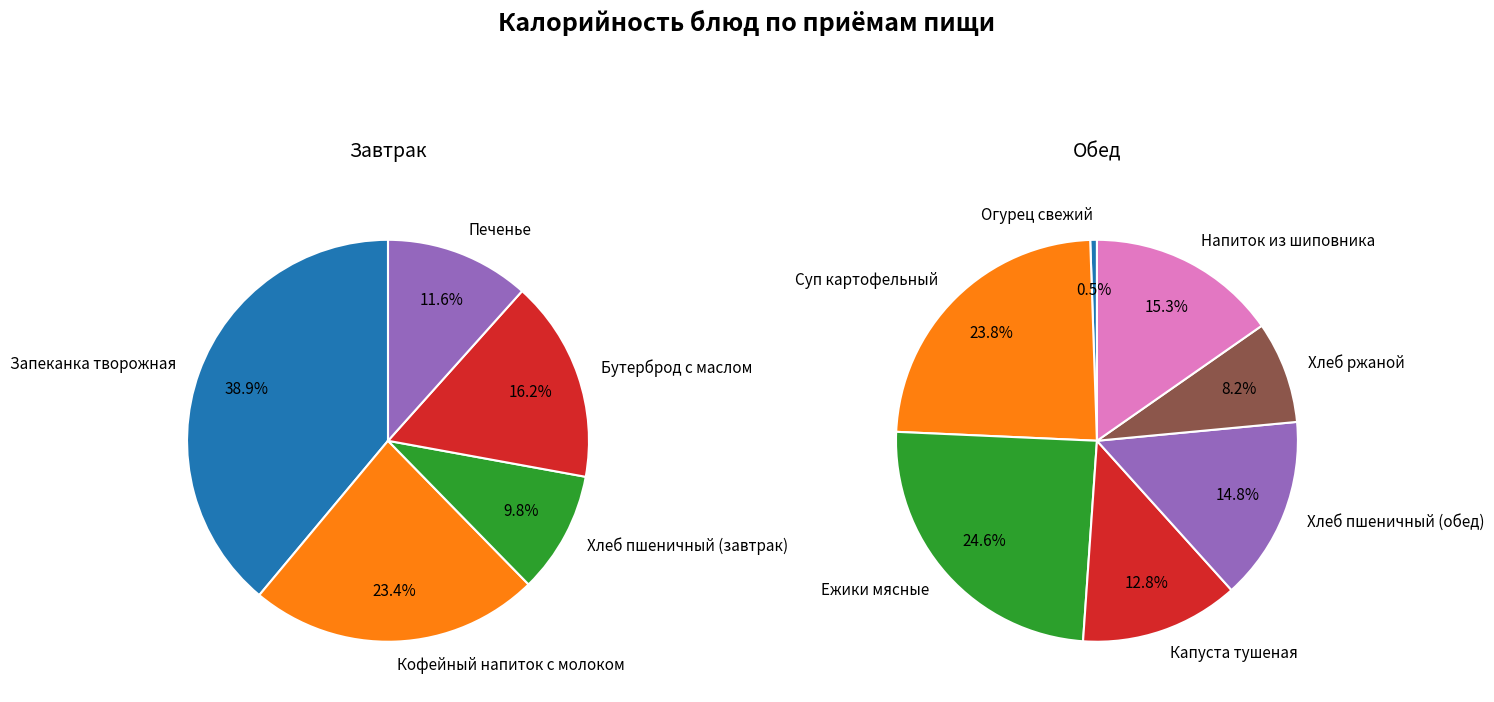

How many slices are in this pie chart?

12